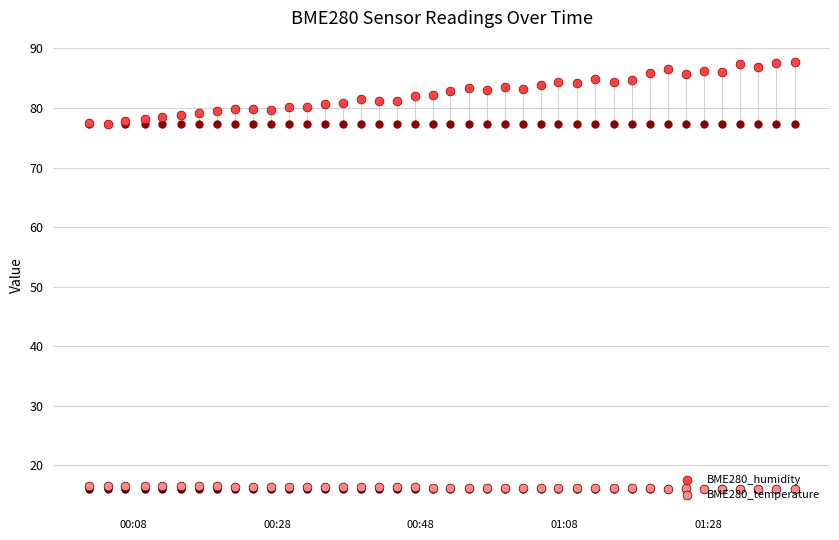

Is the value of BME280_humidity at 30 greater than the value of BME280_temperature at 25?

Yes